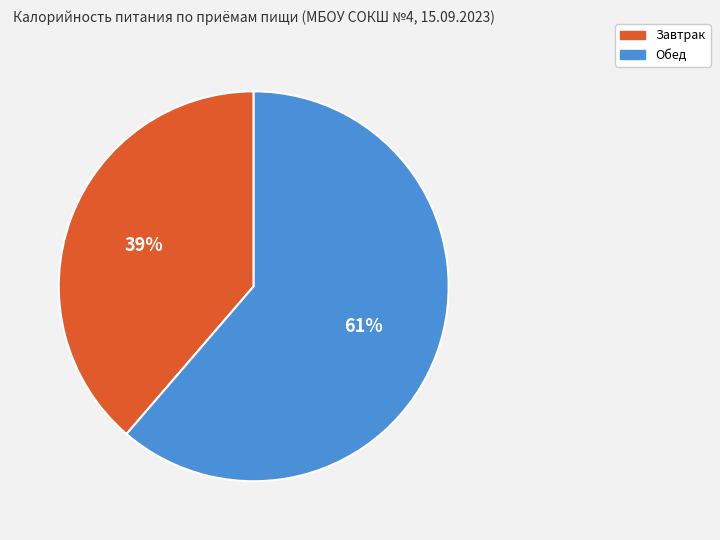

Is Завтрак the majority of the pie?

No